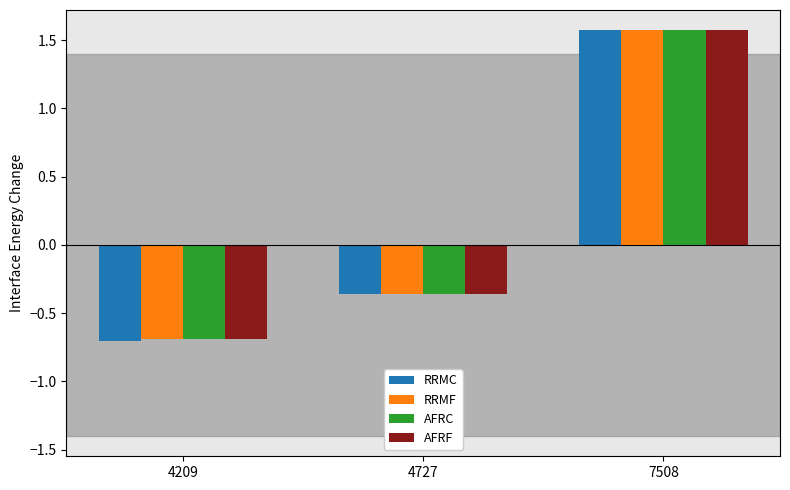

List the labels in order of RRMC value, smallest first.

4209, 4727, 7508